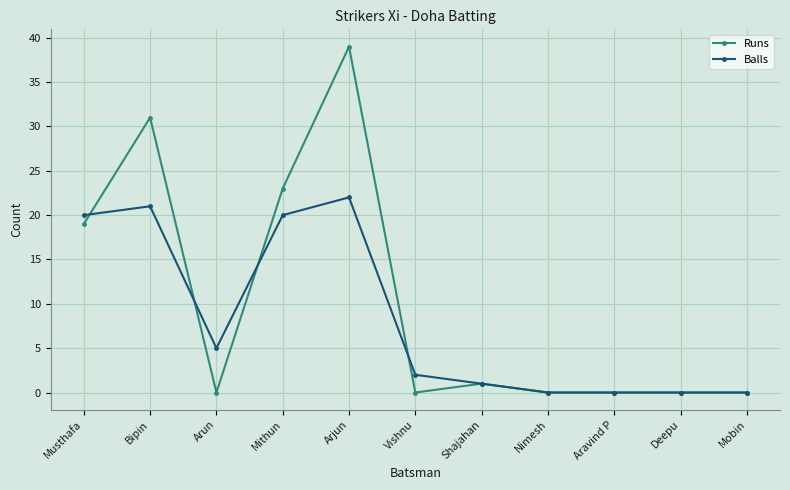

Rank the series by their maximum value, from highest to lowest.

Runs, Balls